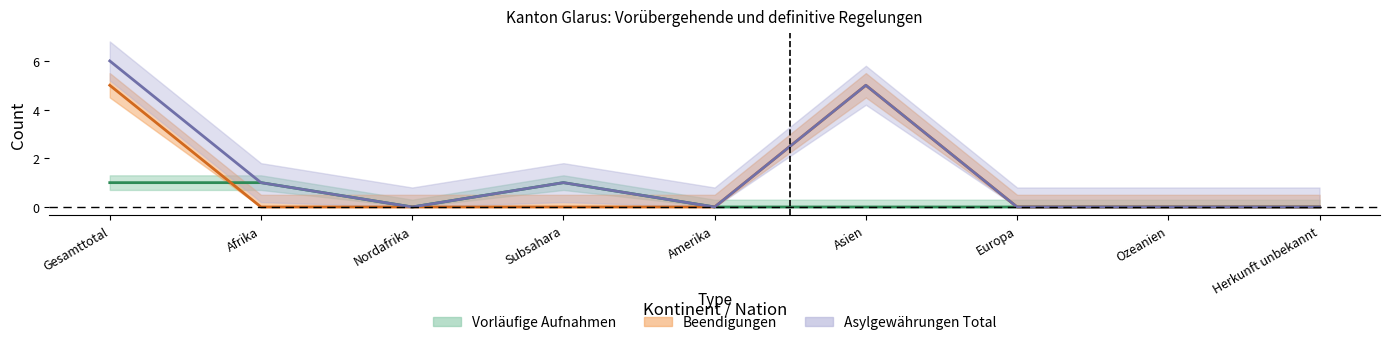

Which series has the largest total across all categories?

Asylgewährungen Total